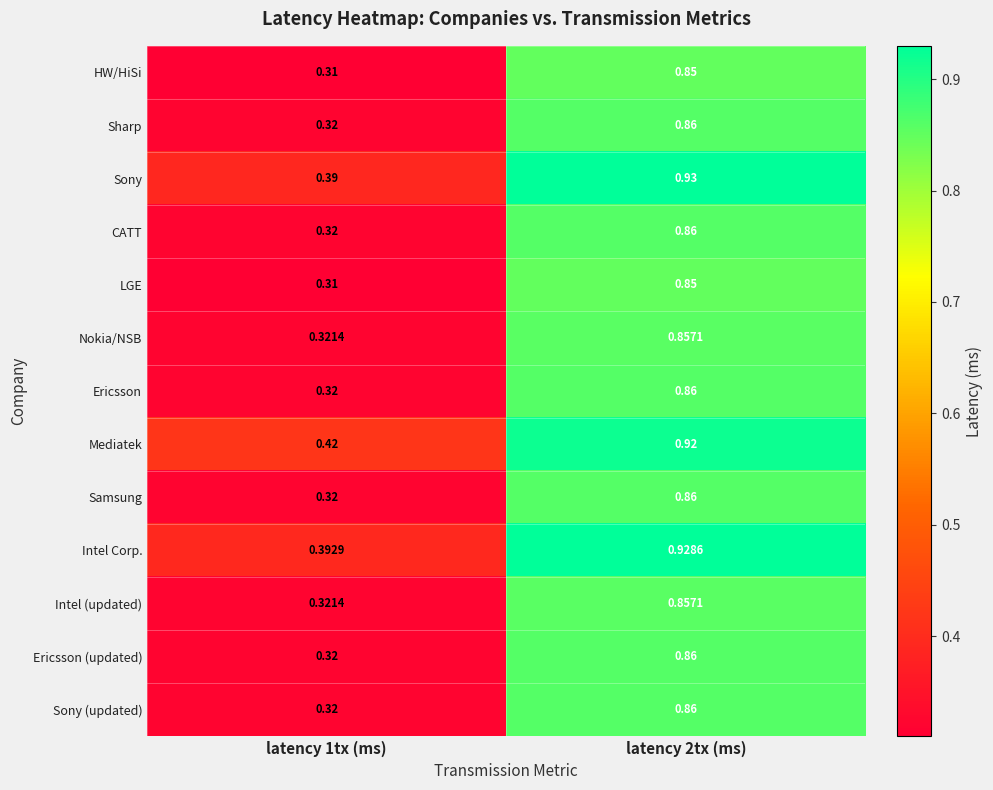

Which series has the largest total across all categories?

Mediatek